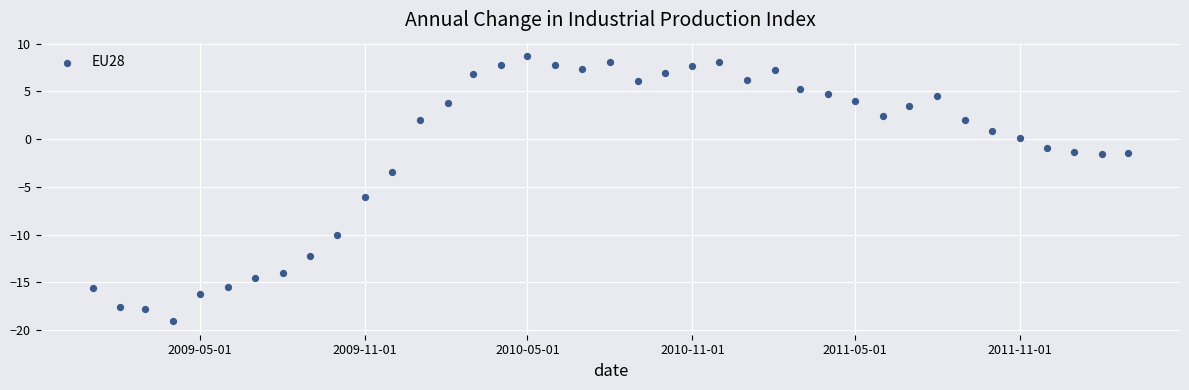

What Y value in the scatter plot is closest to -5?

-6.1